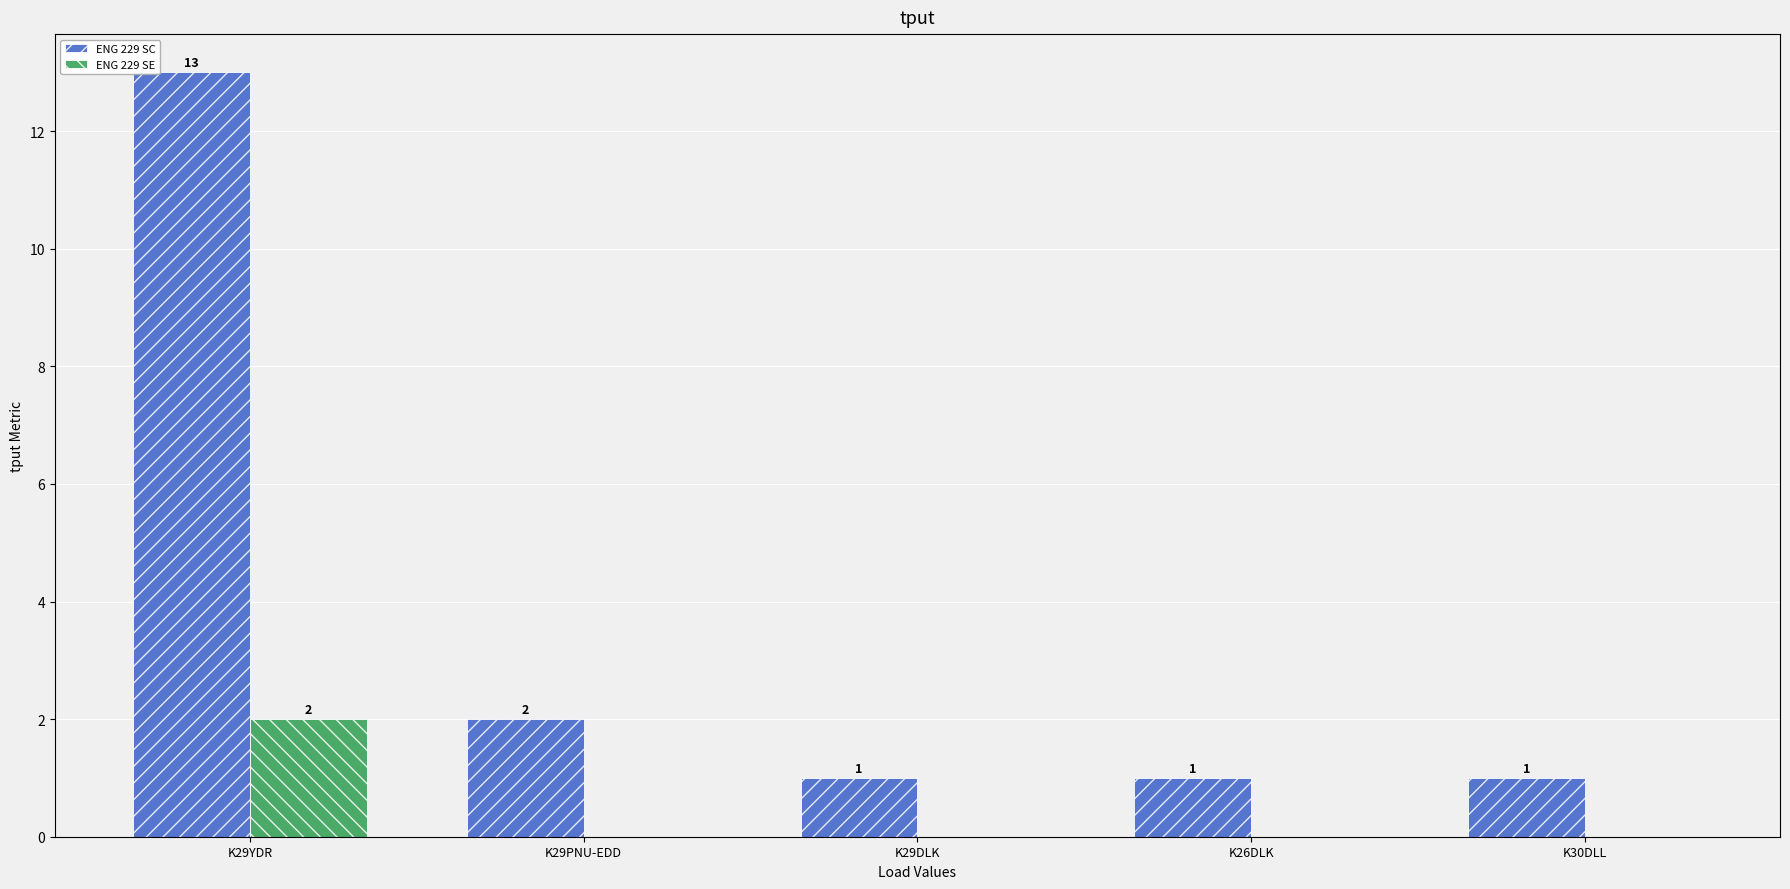

The value of ENG 229 SE at K29DLK is 0. True or false?

True